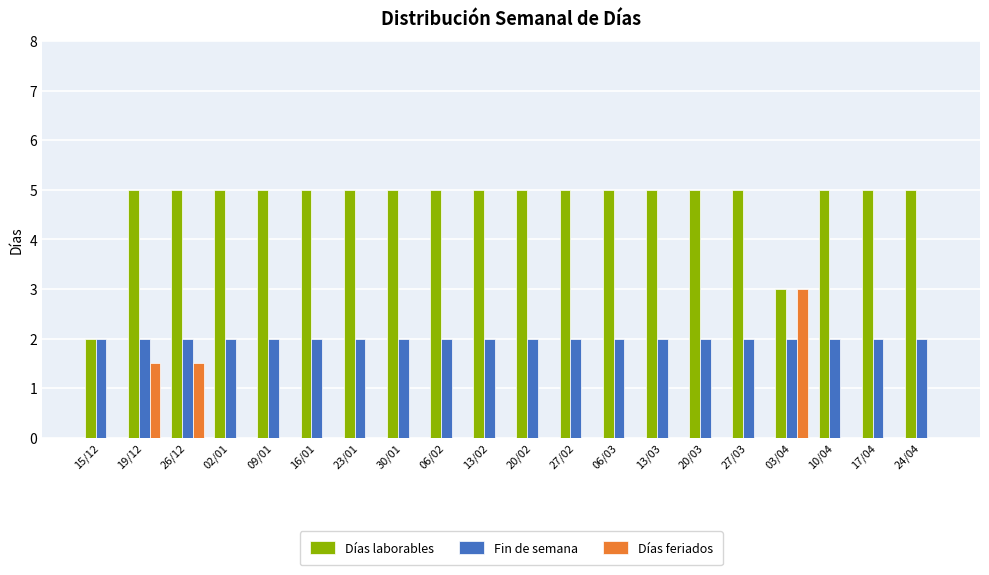

What are all the series names shown in the legend?

Días laborables, Fin de semana, Días feriados